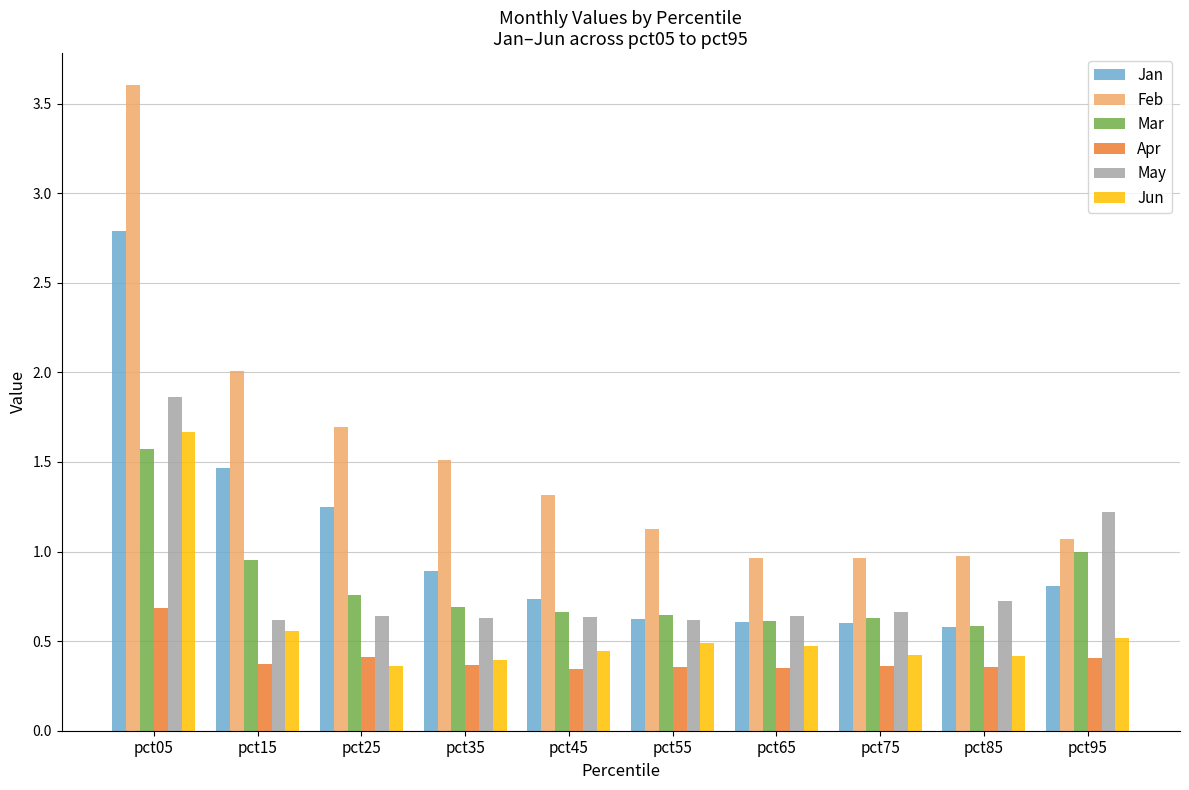

At how many categories does at least one series exceed 0?

10